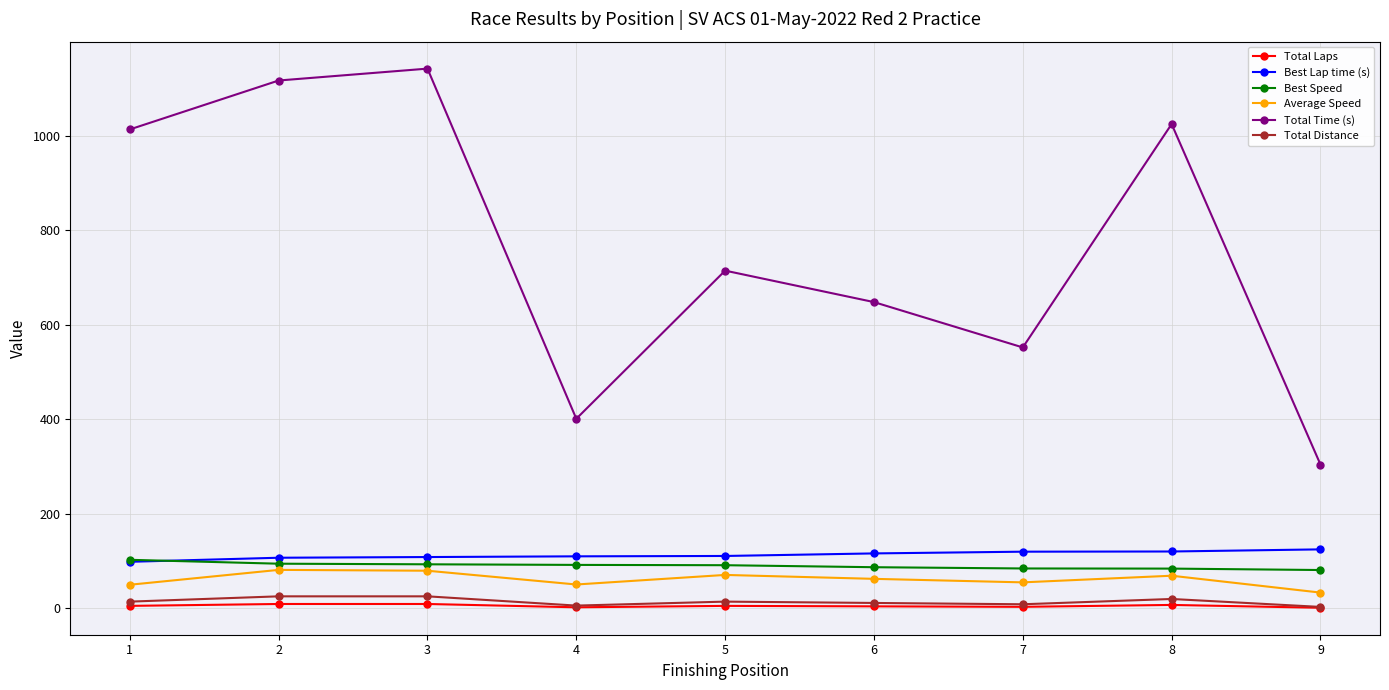

True or false: Average Speed and Best Lap time (s) intersect in this chart.

False